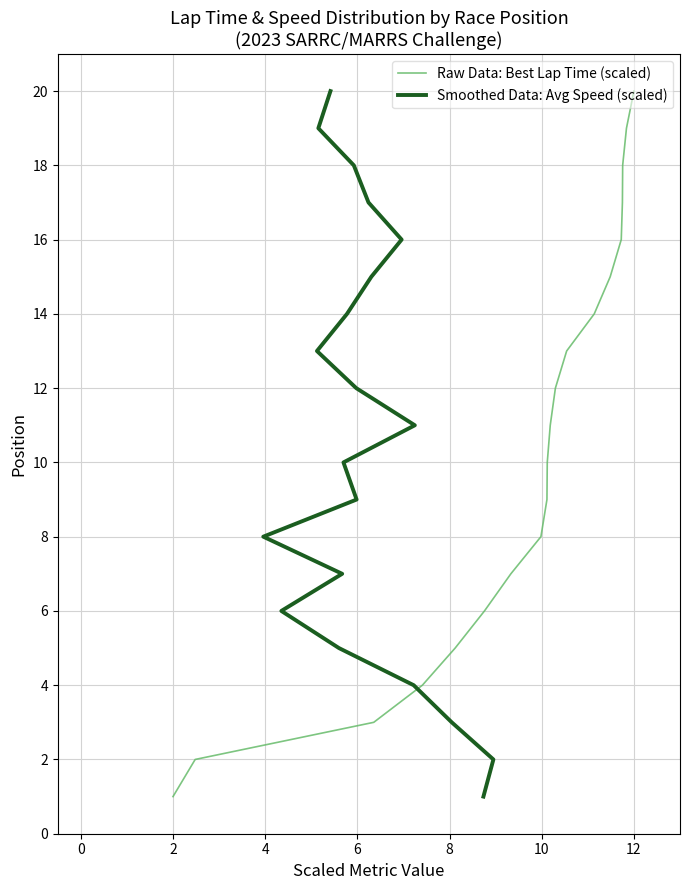

At which label does Raw Data: Best Lap Time (scaled) reach its peak?

12